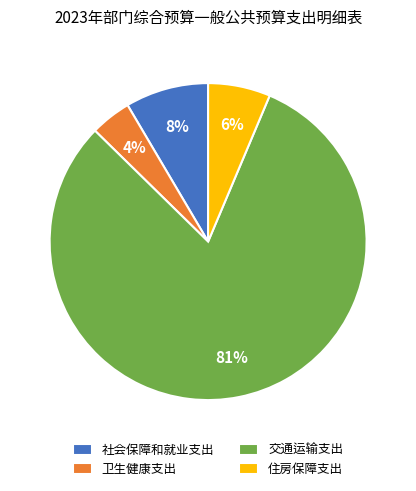

True or false: 卫生健康支出 accounts for 12% of the total.

False